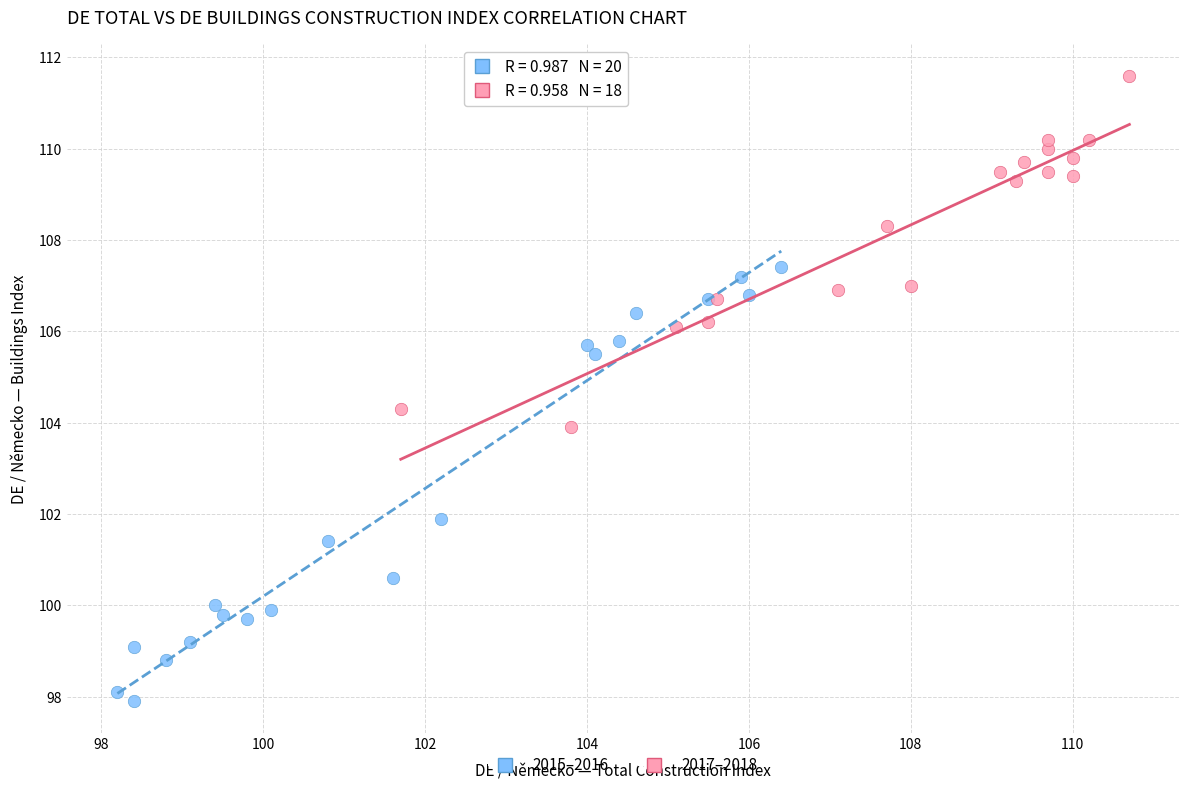

Which series contains the lowest Y value?

2015–2016